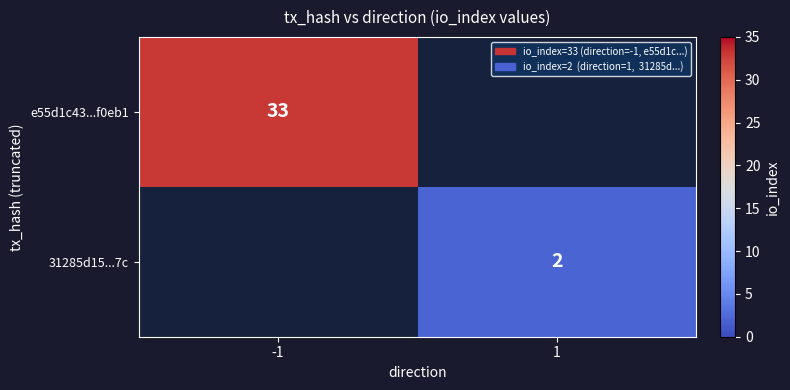

What is the maximum value shown in the chart?

33.0